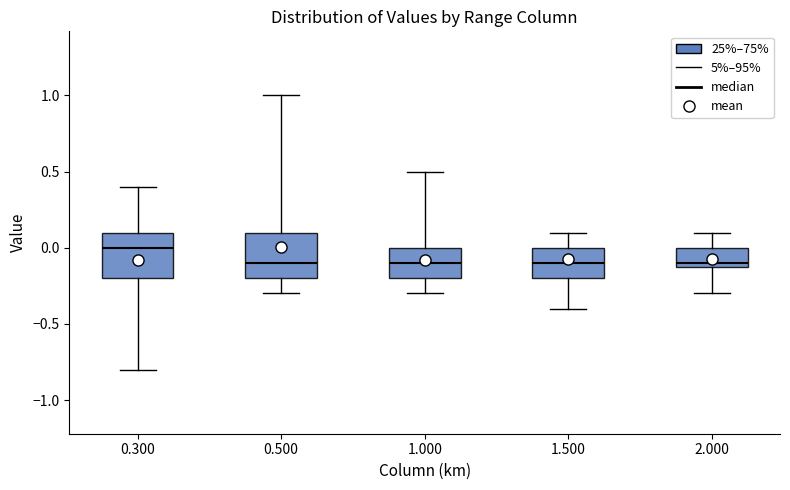

Which box's median line is the highest?

0.300